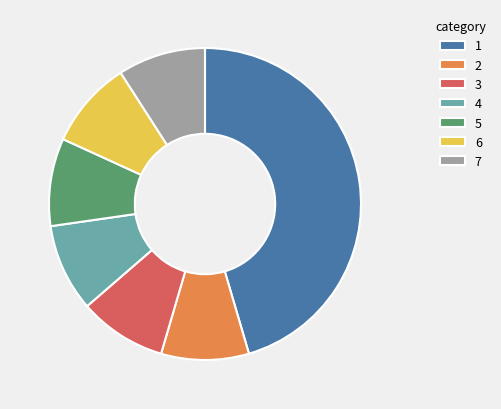

What is the ratio of the value at 2 to the value at 3?

1.0